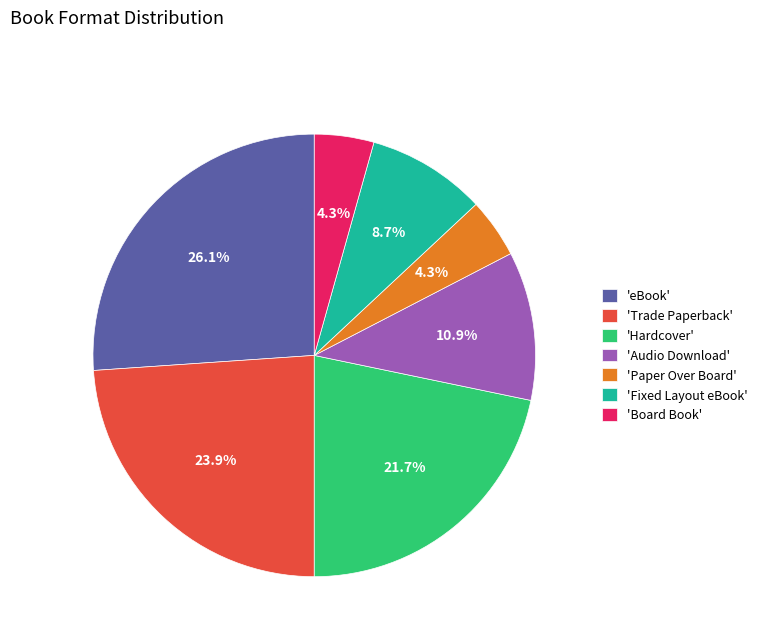

How many segments does this pie chart have?

7